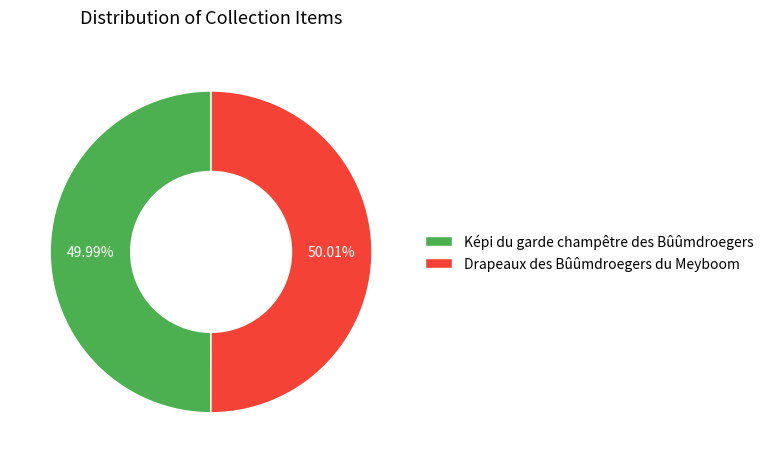

Is there any slice that represents more than half of the pie?

Yes